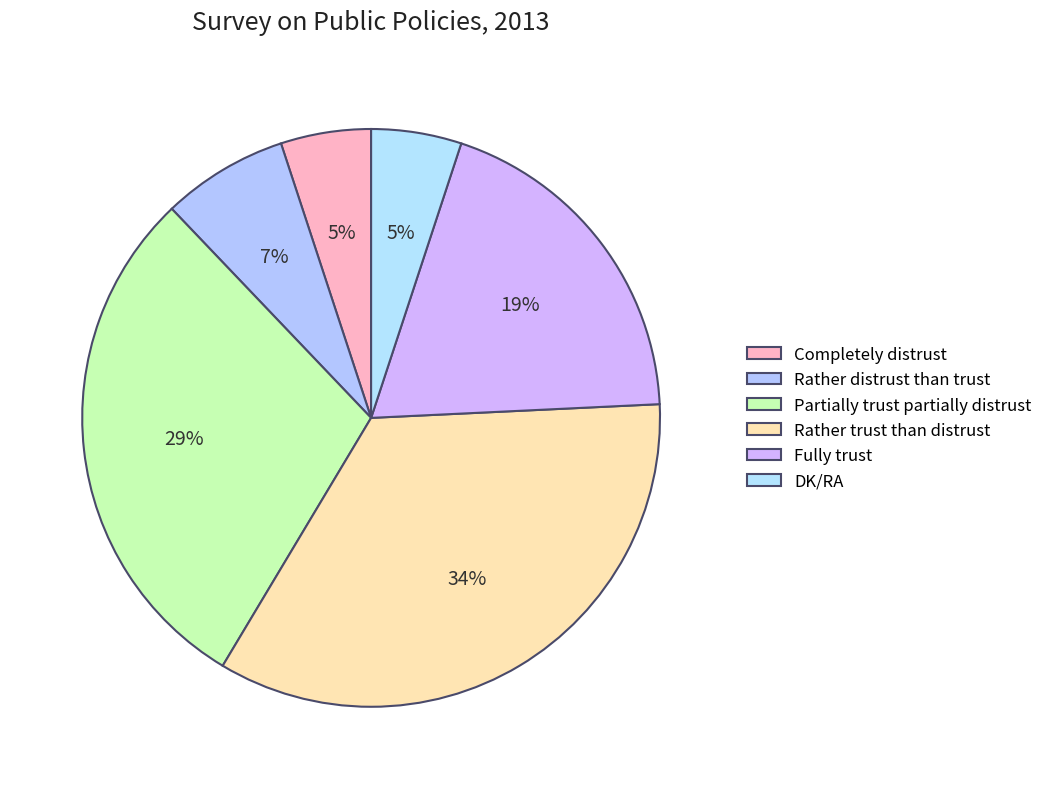

To the nearest percent, what is the combined percentage of Rather distrust than trust and Rather trust than distrust?

41%